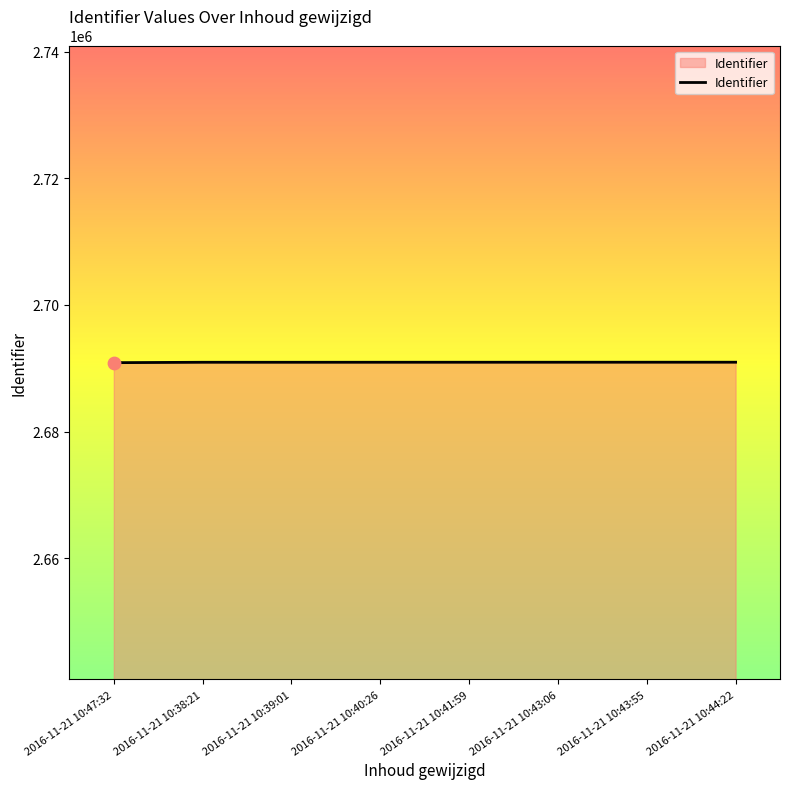

Approximately how many times larger is the value at 2016-11-21 10:40:26 compared to 2016-11-21 10:43:55?

1.0